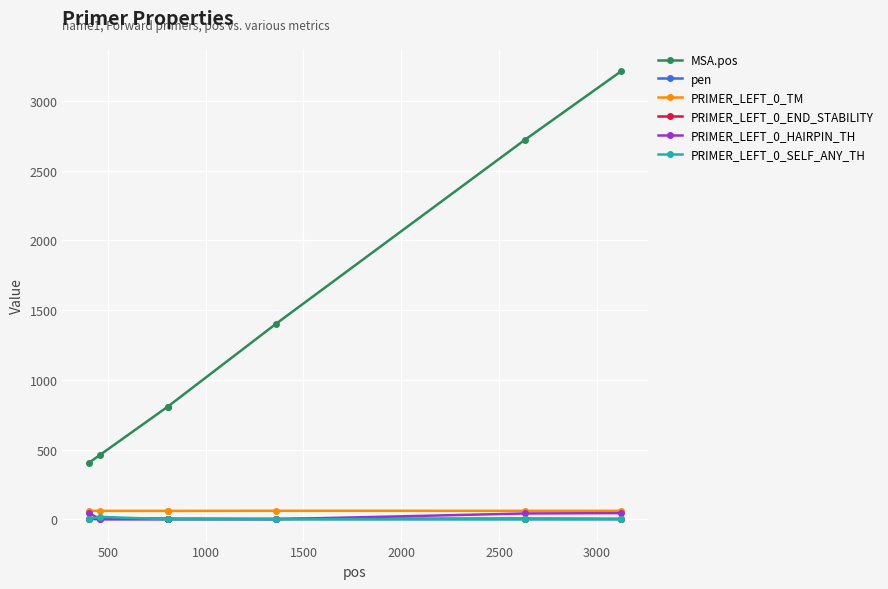

What is the greatest value displayed?

3213.0